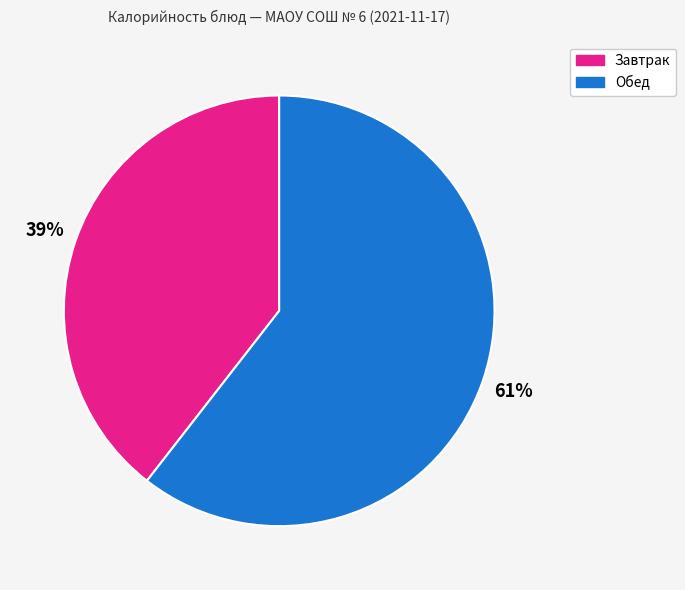

Does any single category account for the majority?

Yes